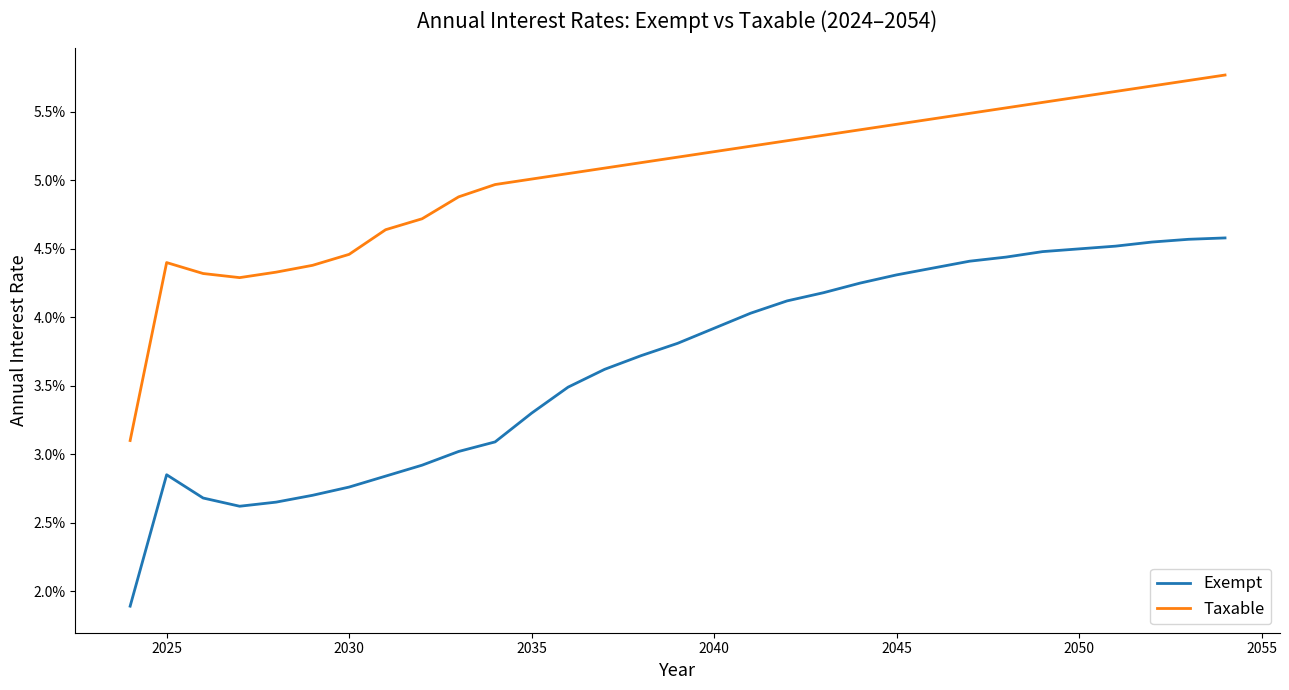

What are all the series names shown in the legend?

Exempt, Taxable